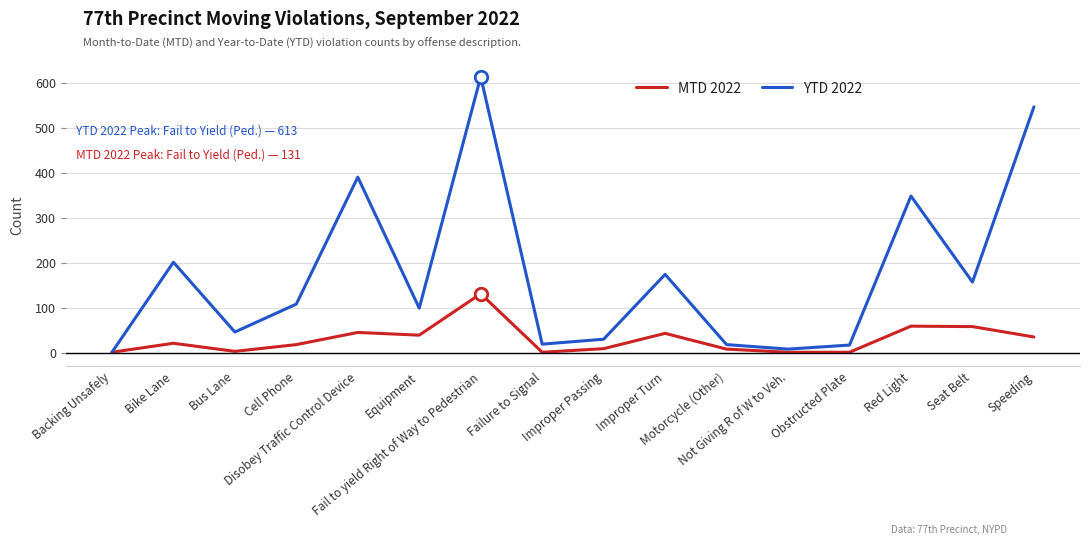

What is the difference between the maximum and minimum values in the YTD 2022 series?

612